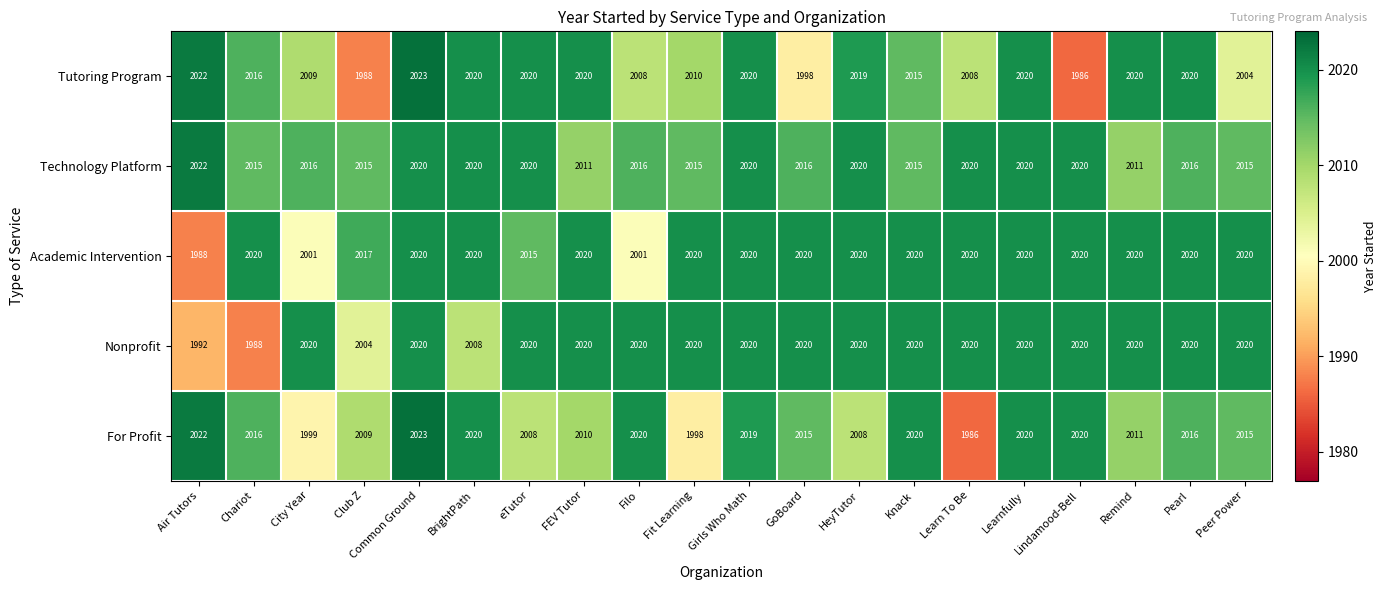

Rank the series at City Year from lowest to highest value.

For Profit, Academic Intervention, Tutoring Program, Technology Platform, Nonprofit